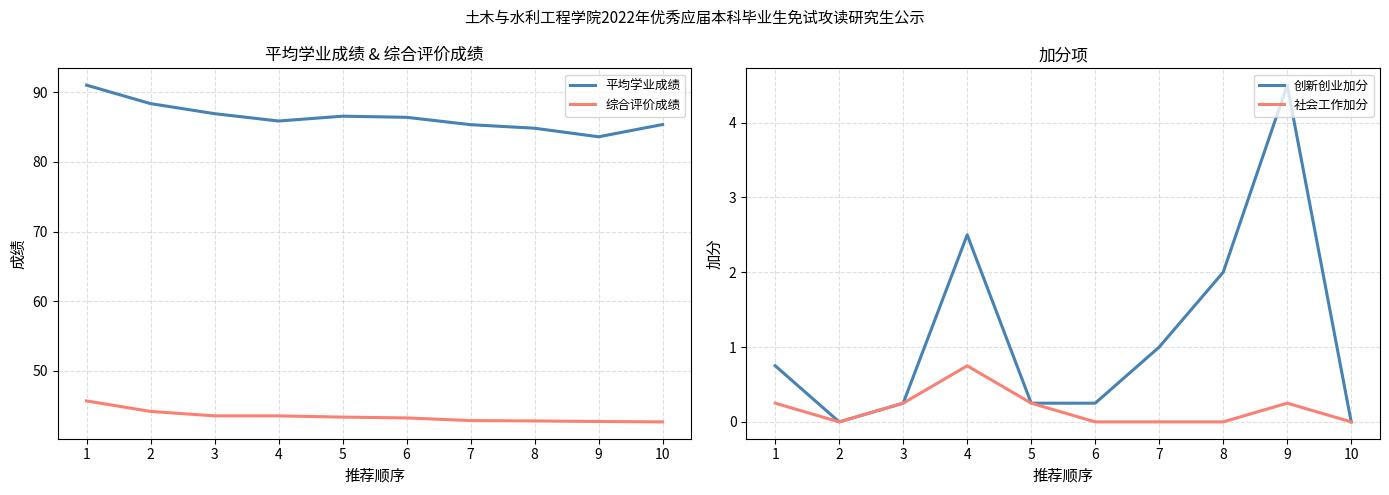

Rank the categories by 平均学业成绩 value from lowest to highest.

9, 8, 7, 10, 4, 6, 5, 3, 2, 1